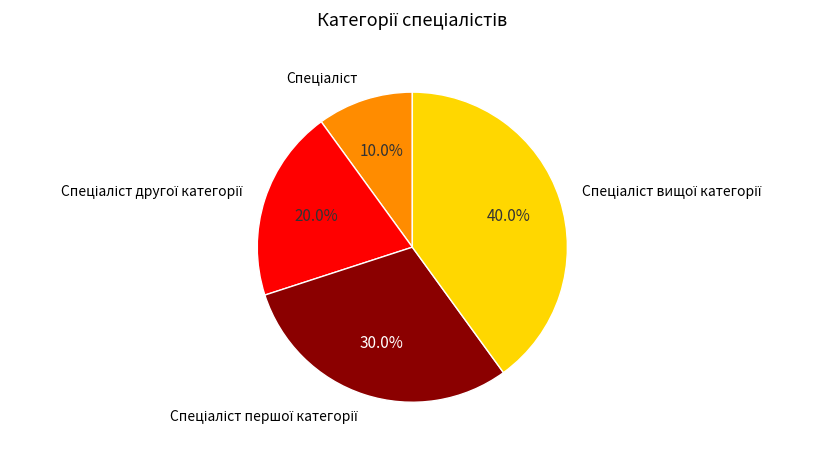

Is there a majority slice in this chart?

No